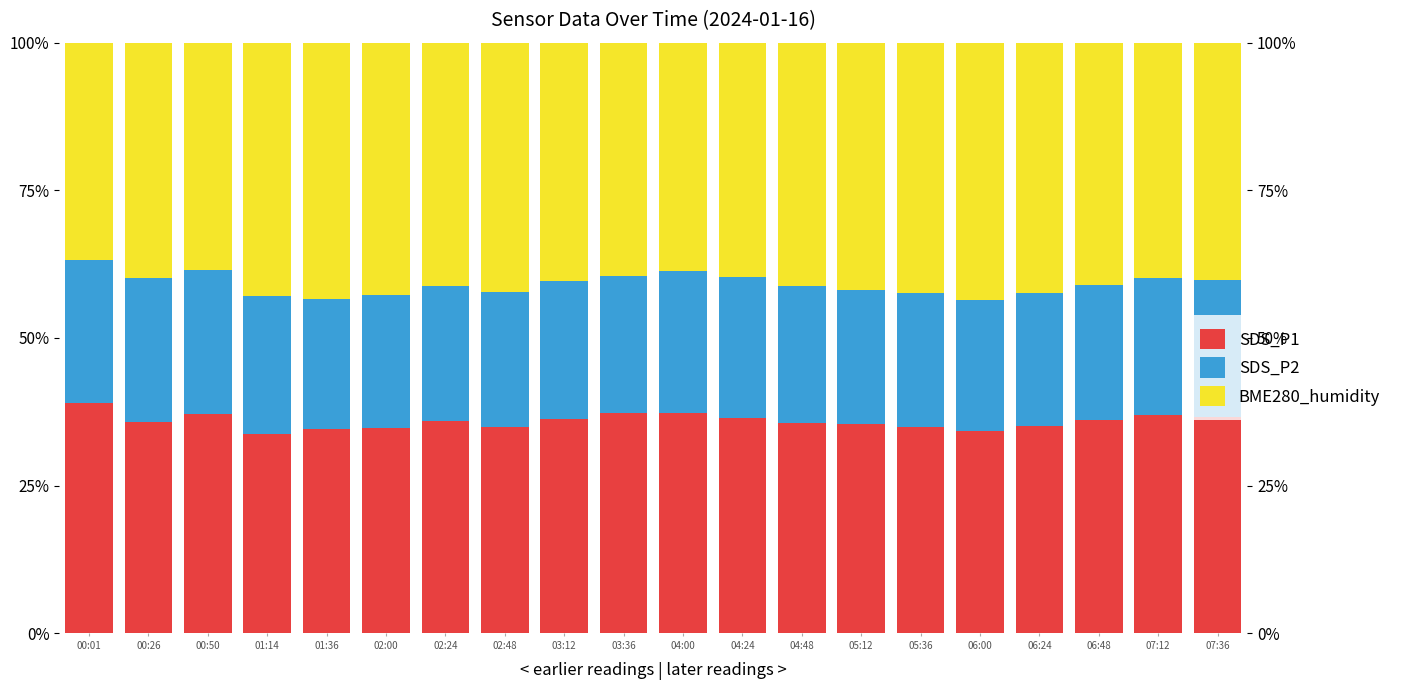

What is the difference between the maximum and second lowest values in the SDS_P2 series?

2.1